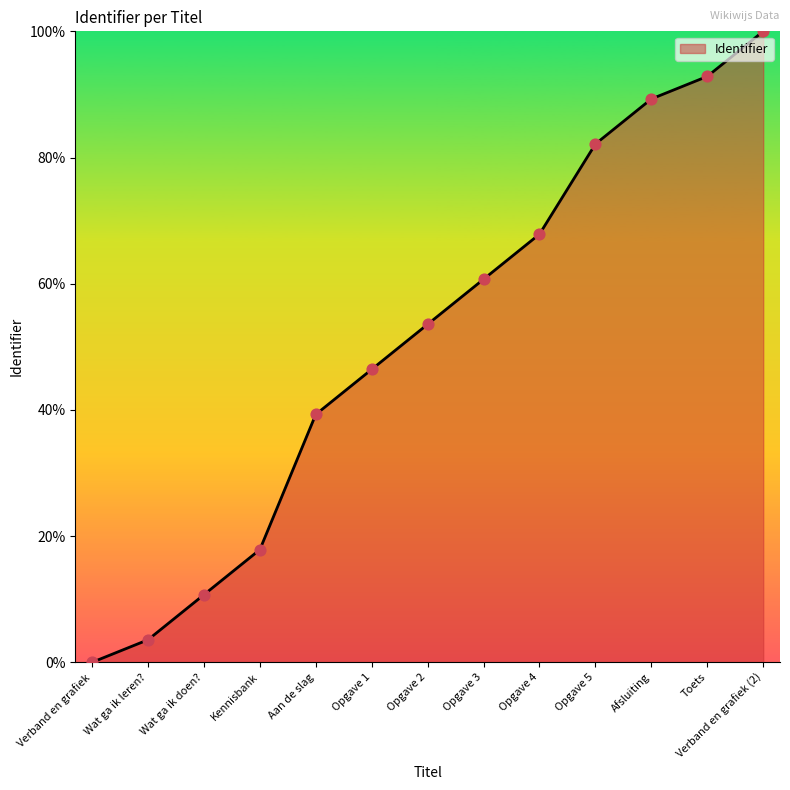

What is the ratio of the value at Wat ga ik doen? to the value at Opgave 1?

0.2